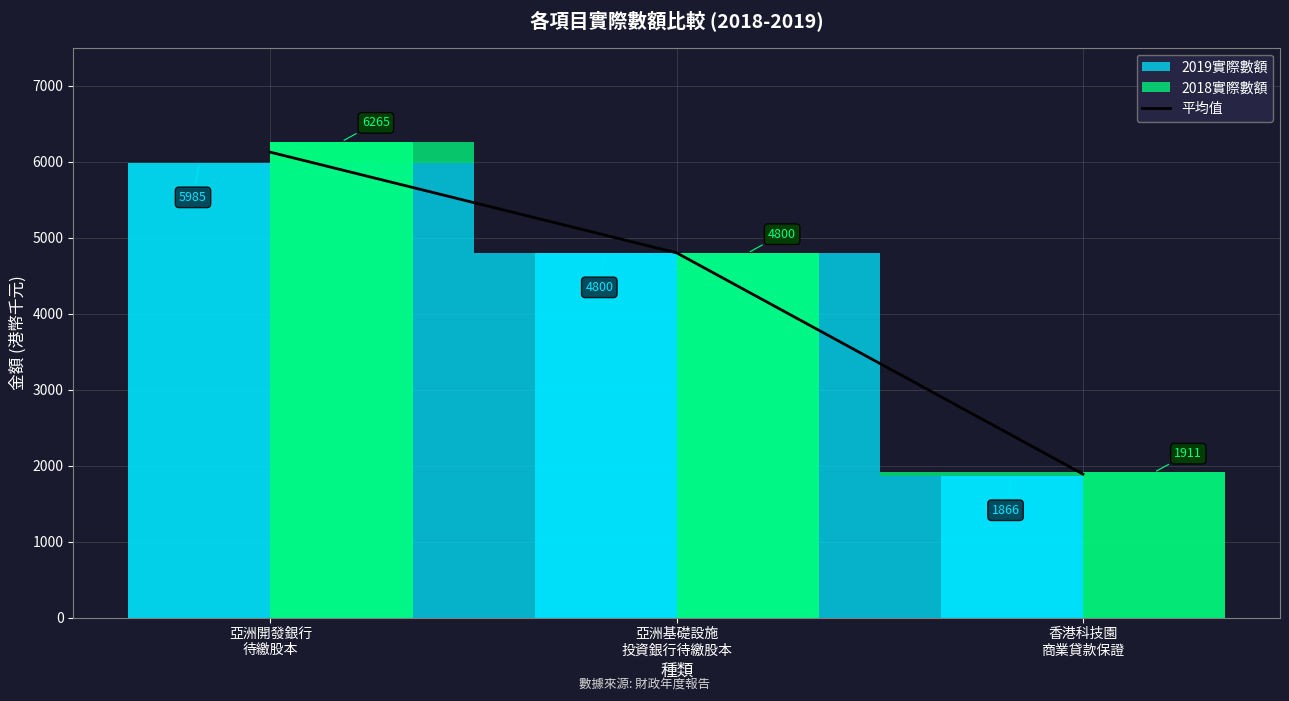

Approximately how many times larger is the value at 亞洲基礎設施
投資銀行待繳股本 compared to 香港科技園
商業貸款保證?

2.5